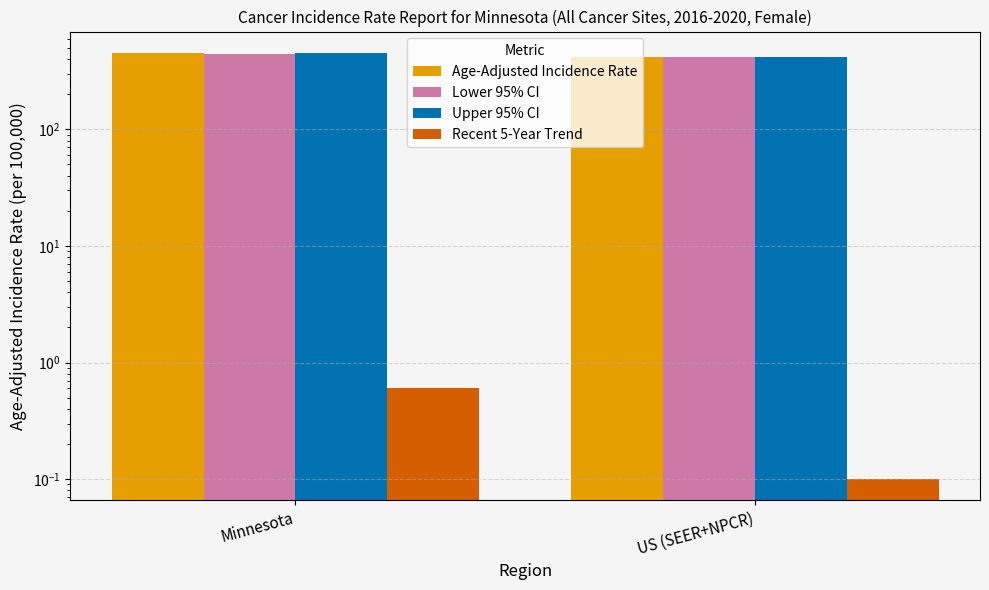

What is the difference between the maximum and minimum values in the Upper 95% CI series?

35.2